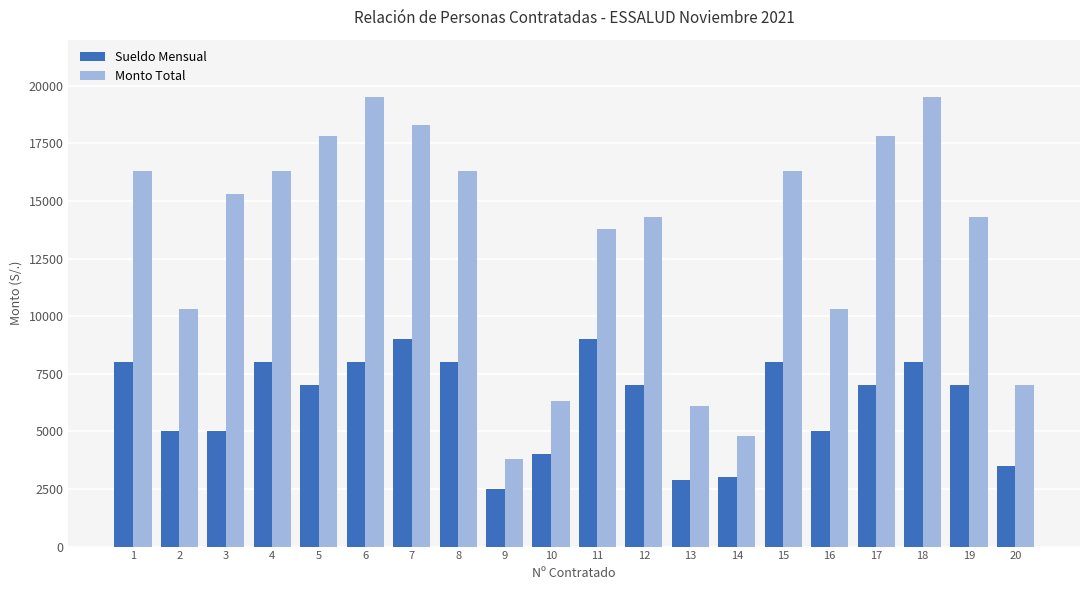

The value of Monto Total at 6 is 19504. True or false?

True